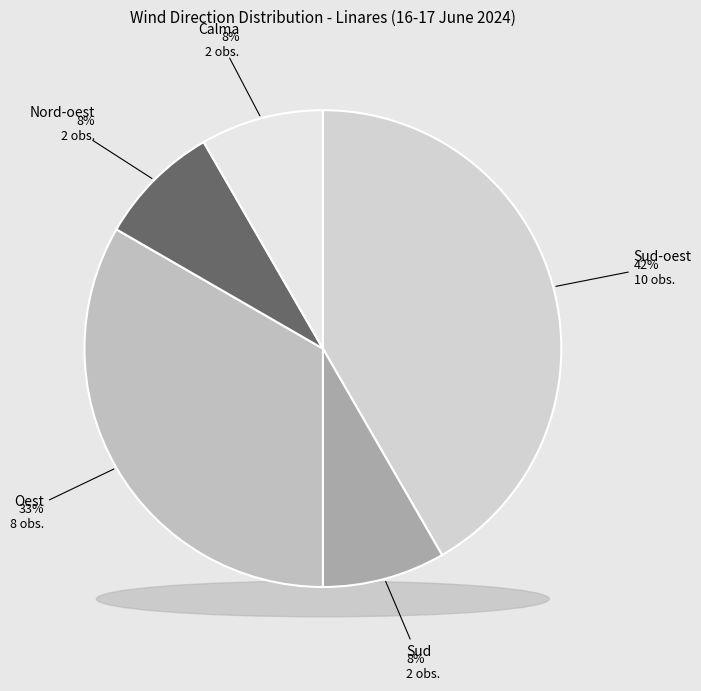

Count the number of slices in the pie.

5